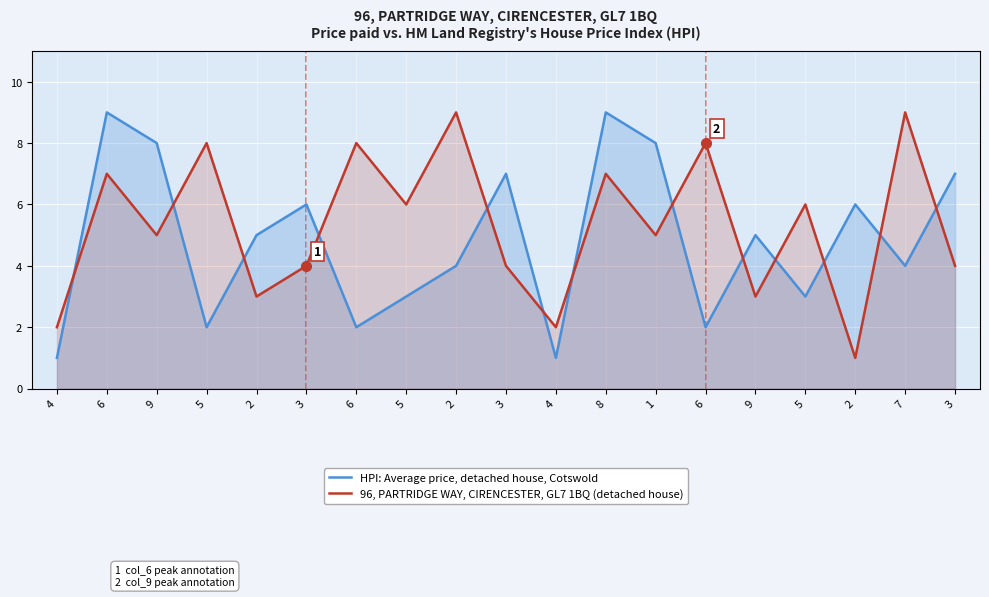

Where is the first local maximum for HPI: Average price, detached house, Cotswold?

6